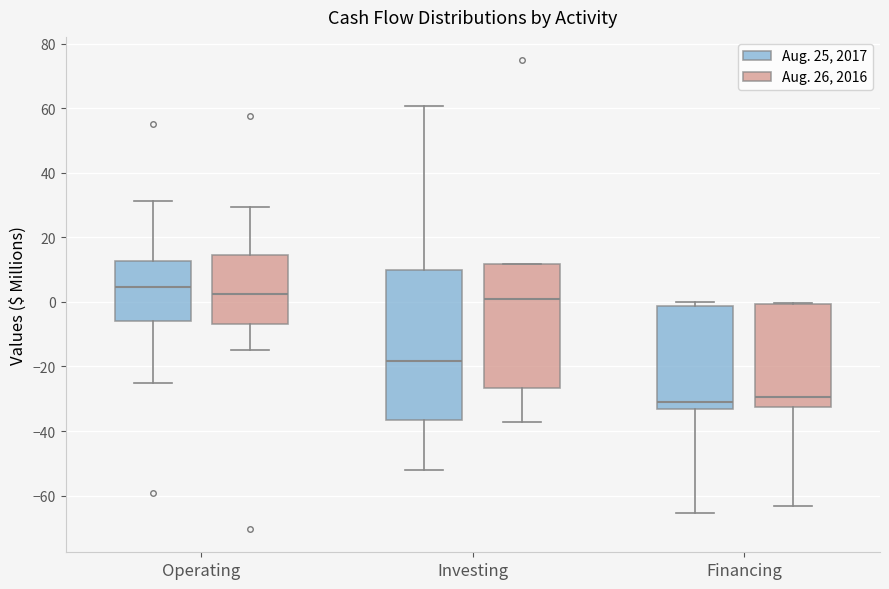

Where is the lower edge of the box for Investing (Aug. 26, 2016) on the y-axis? The values are not printed on the chart, so give them approximately, as read against the axis.

-26